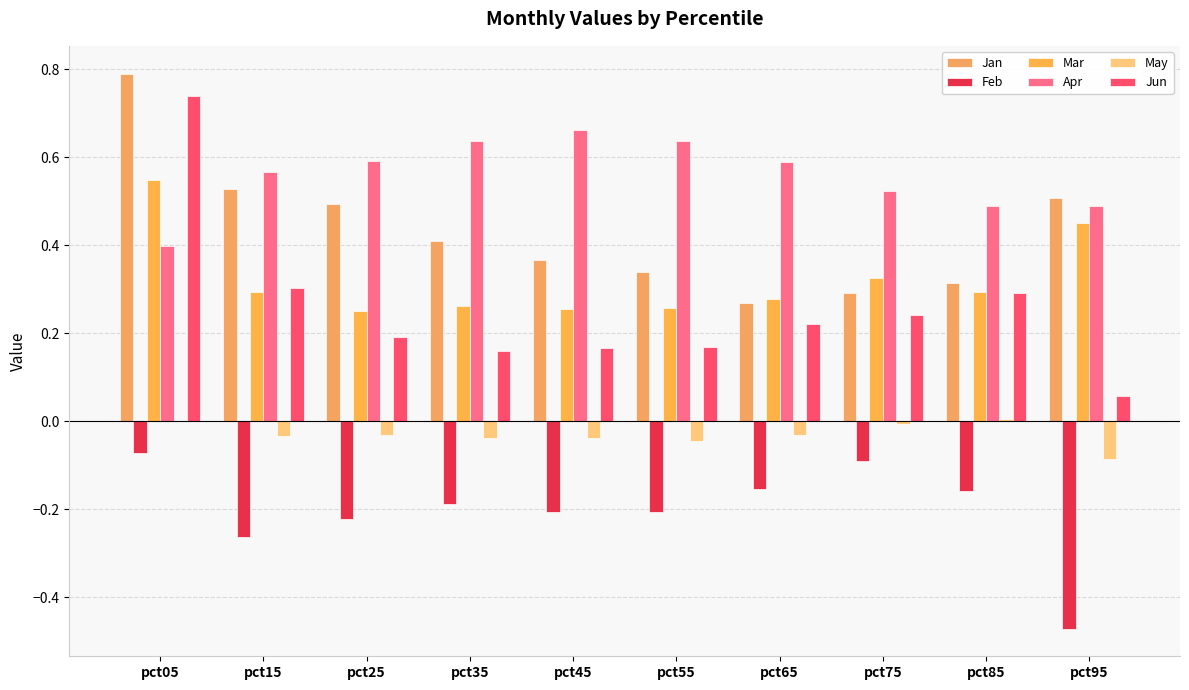

What are all the series names shown in the legend?

Jan, Feb, Mar, Apr, May, Jun